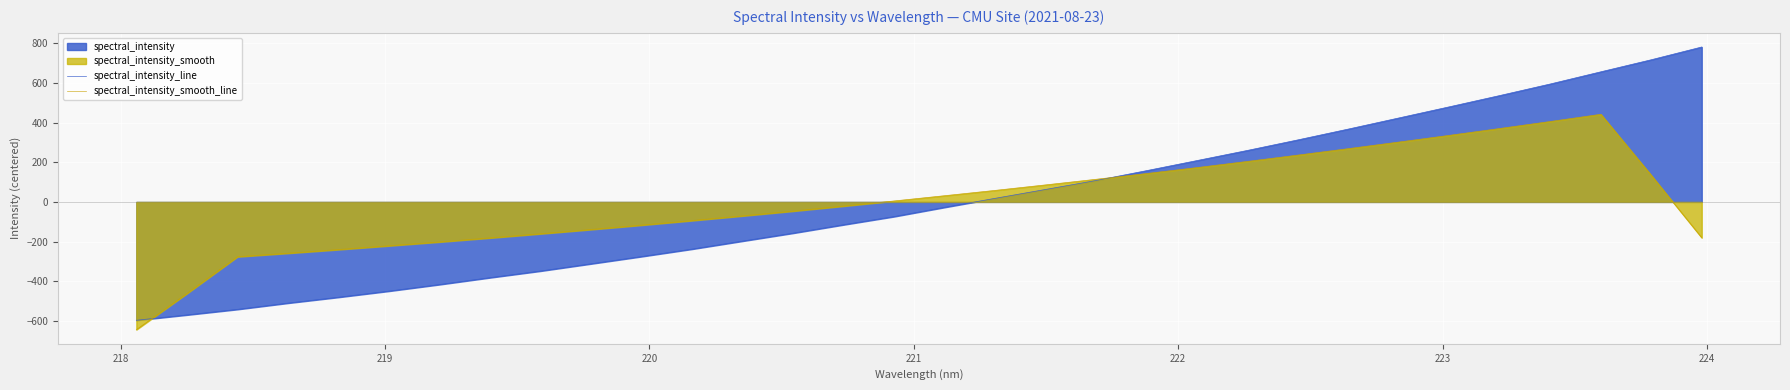

What is the value of the spectral_intensity_line point at the 21st from the left?

157.8